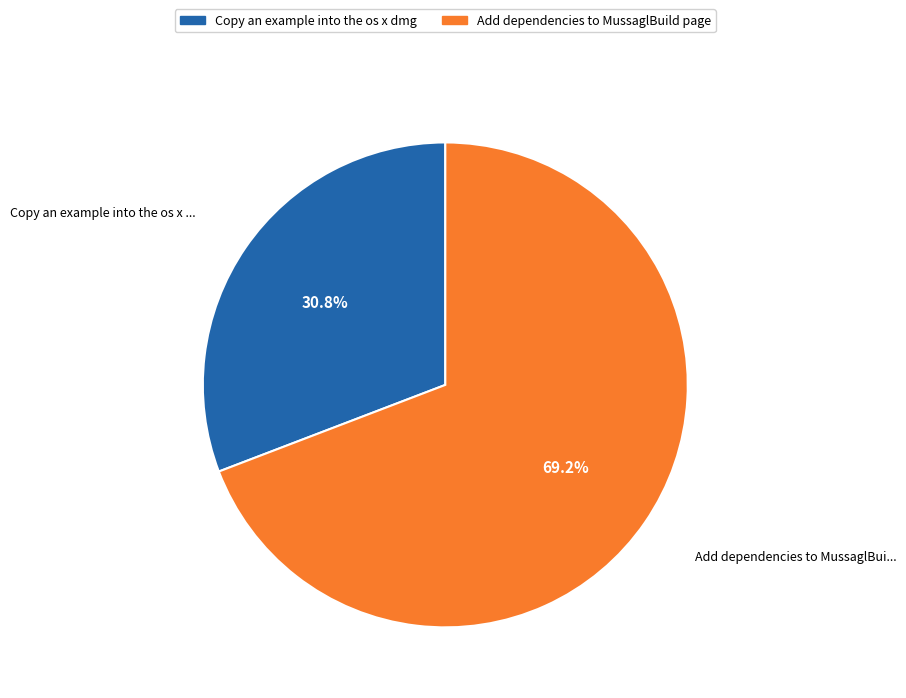

Which slice is the largest?

Add dependencies to MussaglBuild page